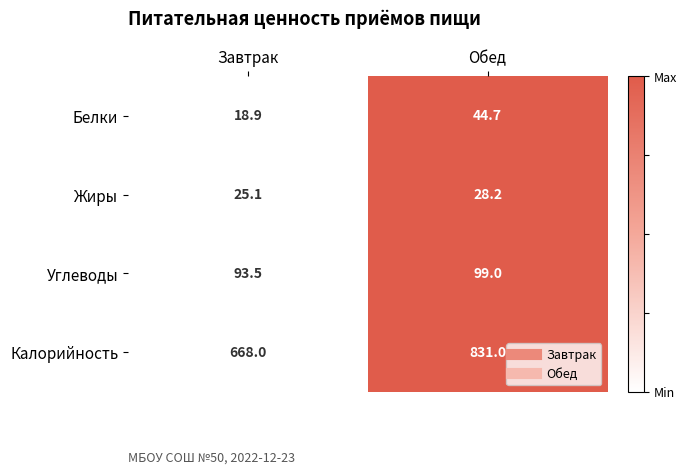

Rank the series by their maximum value, from highest to lowest.

Калорийность, Углеводы, Белки, Жиры